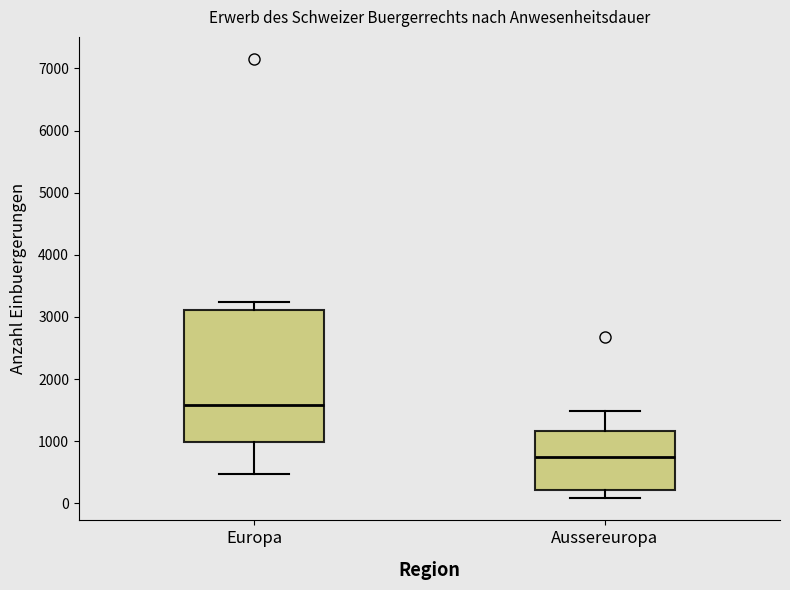

Comparing the boxes themselves (not the whiskers), which one is the tallest?

Europa